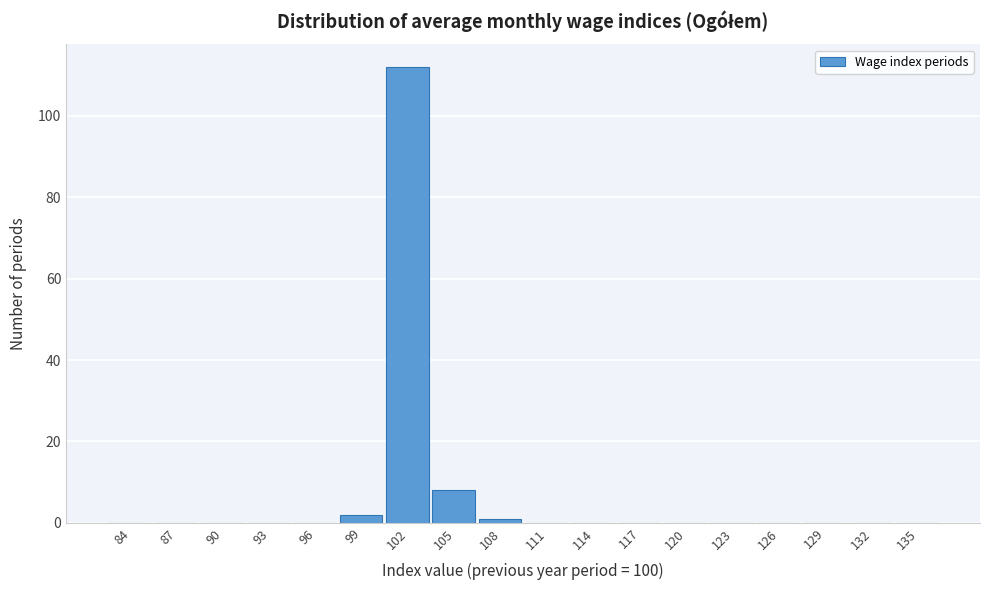

Reading left to right, transcribe all the data shown in this chart.

84=0	87=0	90=0	93=0	96=0	99=2	102=112	105=8	108=1	111=0	114=0	117=0	120=0	123=0	126=0	129=0	132=0	135=0